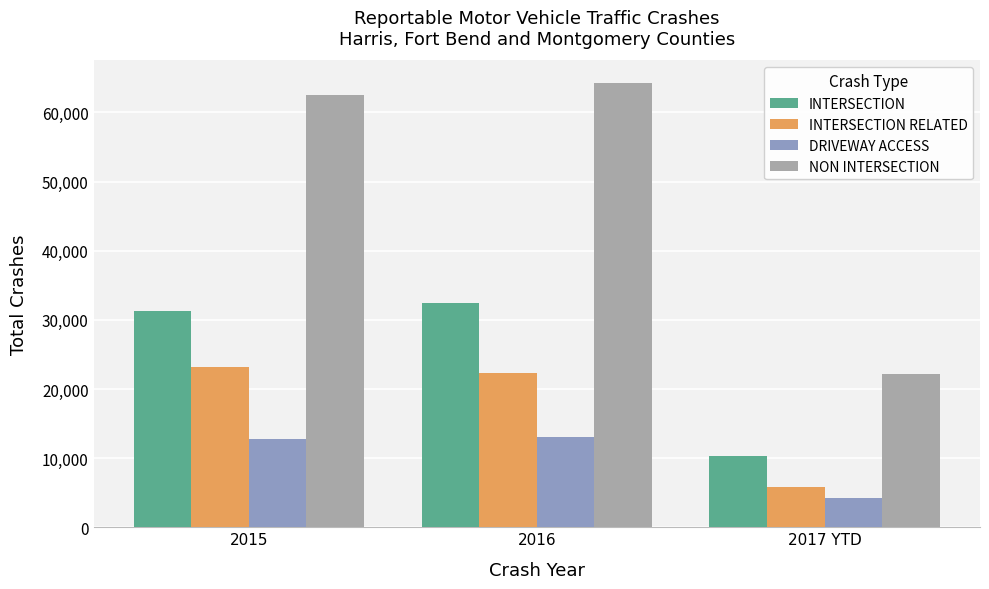

At how many categories does at least one series exceed 50085?

2